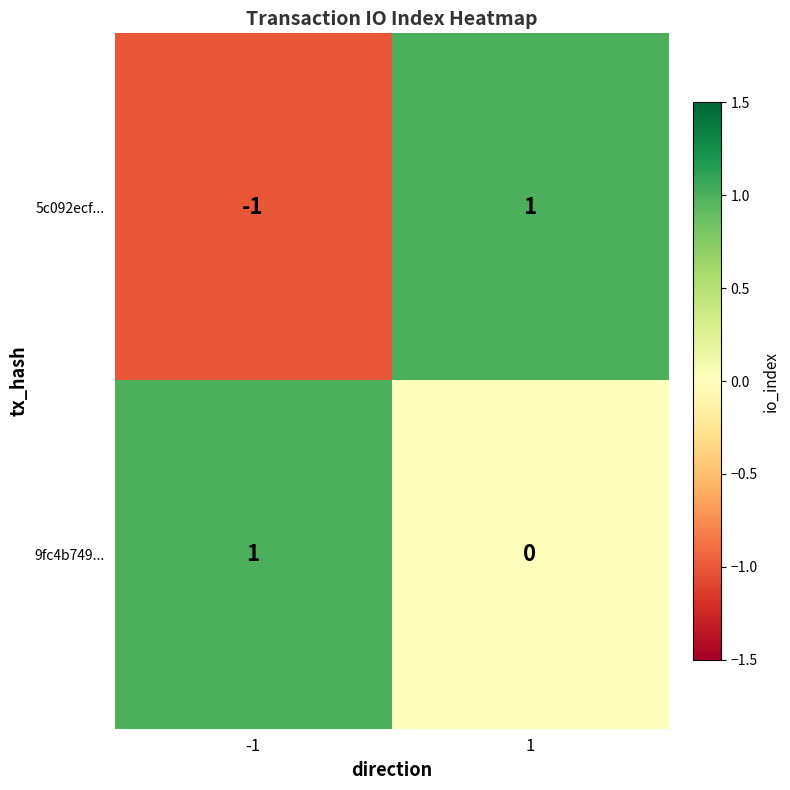

How many data points in 5c092ecf... are less than 1?

1